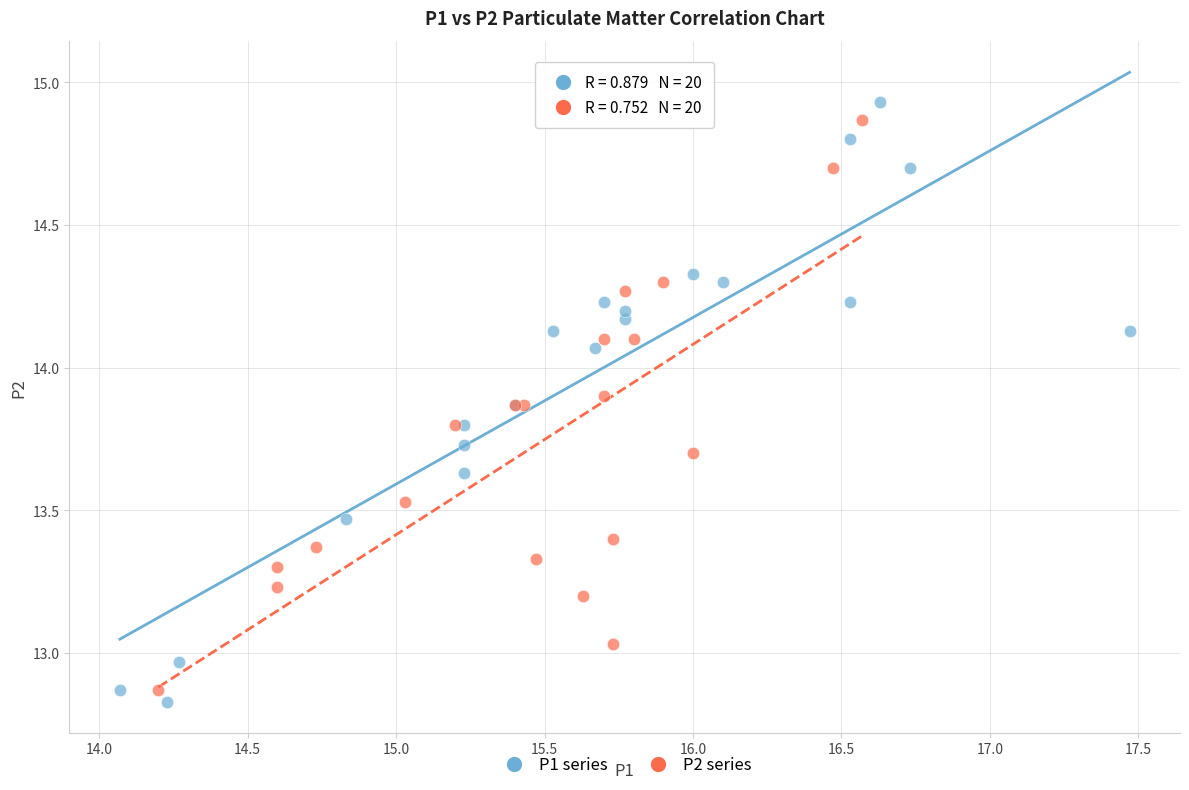

Which series contains the highest Y value?

P1 series